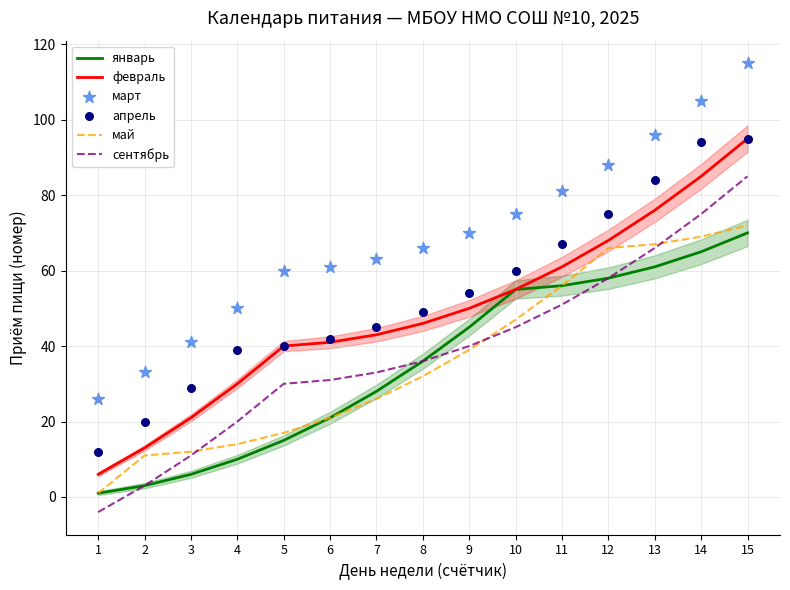

Which series reaches the maximum Y coordinate?

март